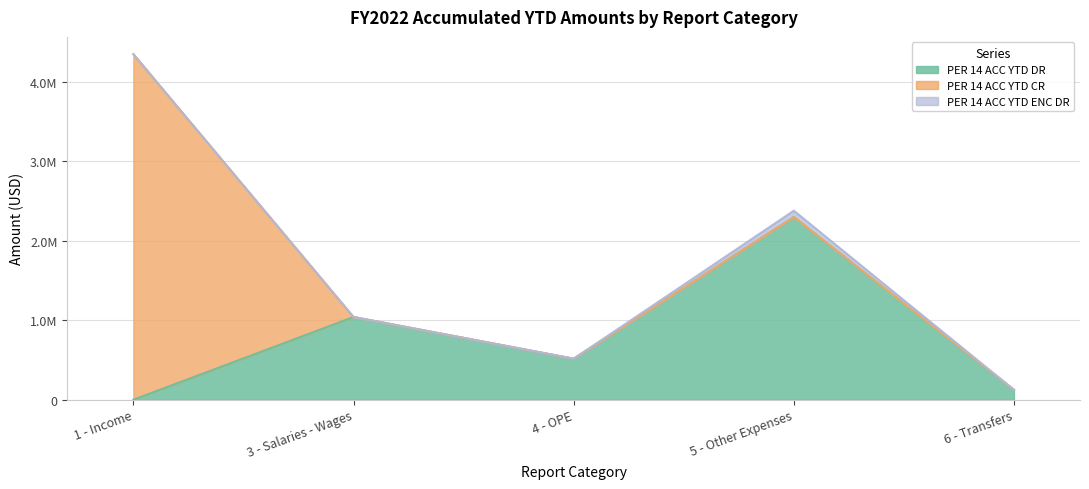

True or false: PER 14 ACC YTD ENC DR and PER 14 ACC YTD ENC CR intersect in this chart.

False